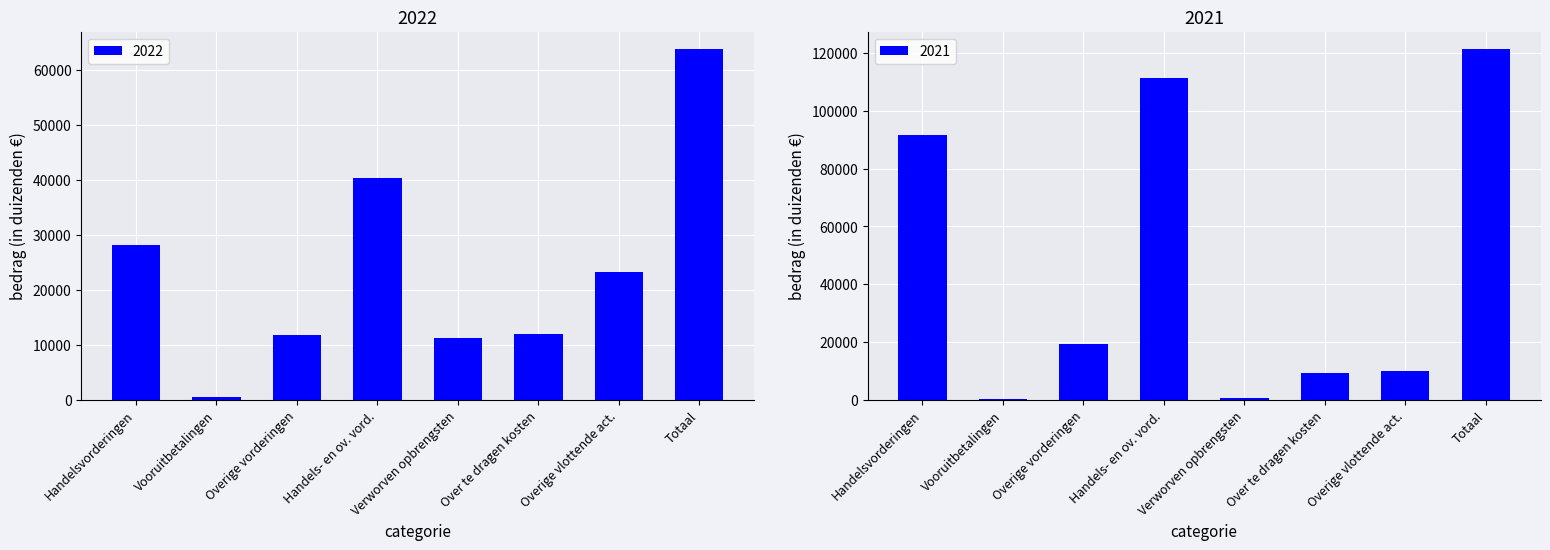

At which label does 2022 reach its peak?

Totaal